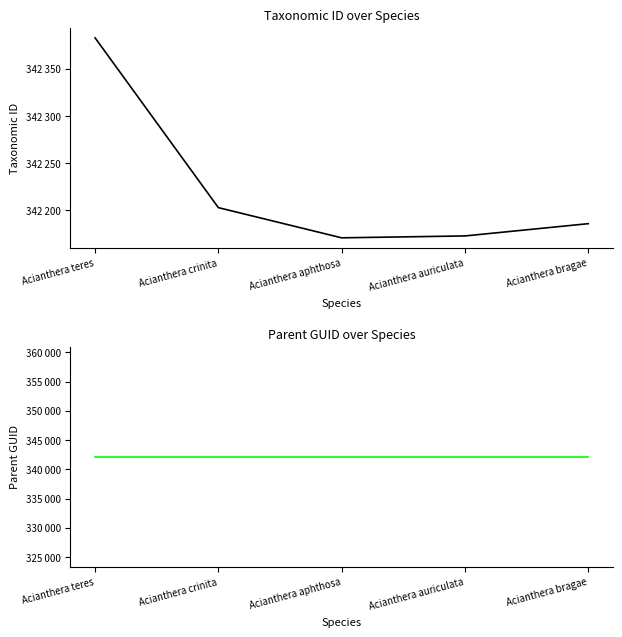

The parentGuid series shows 613267 at Acianthera bragae. True or false?

False